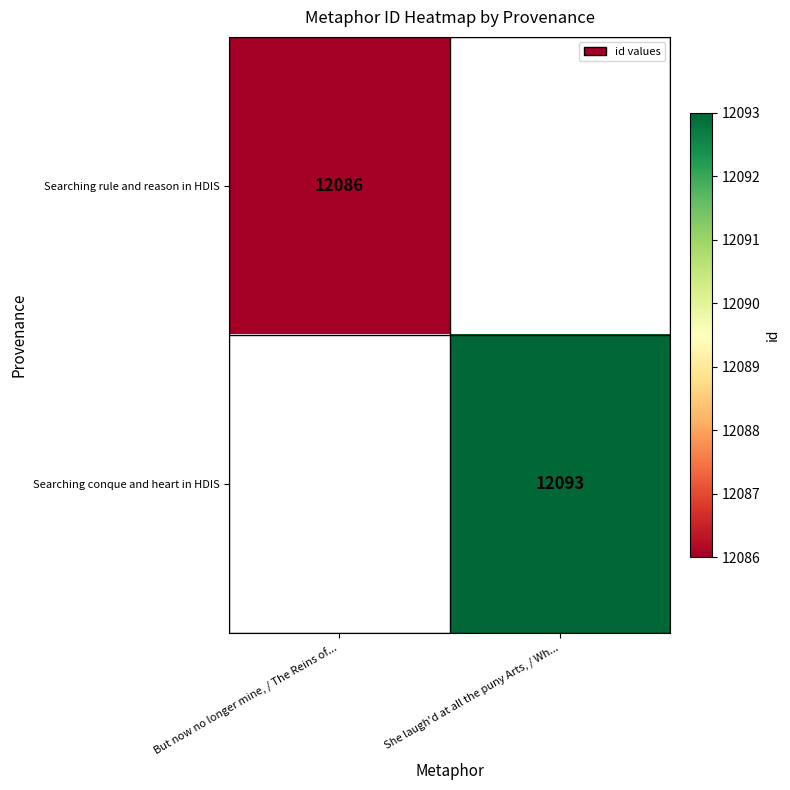

Which category has the highest value across all series?

She laugh'd at all the puny Arts, / Wh...